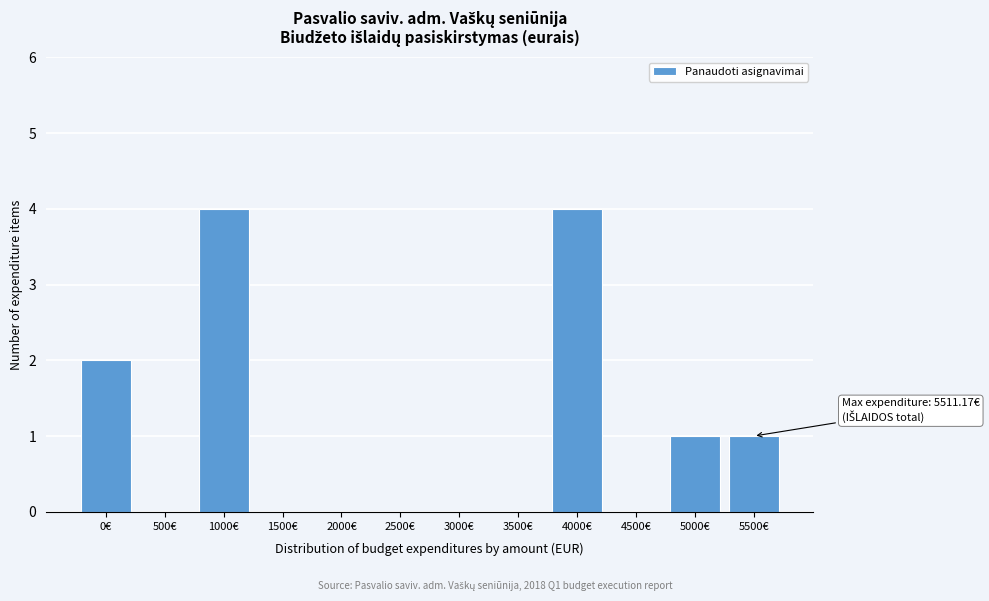

Reading left to right, extract all data points from this chart.

0€=2	500€=0	1000€=4	1500€=0	2000€=0	2500€=0	3000€=0	3500€=0	4000€=4	4500€=0	5000€=1	5500€=1